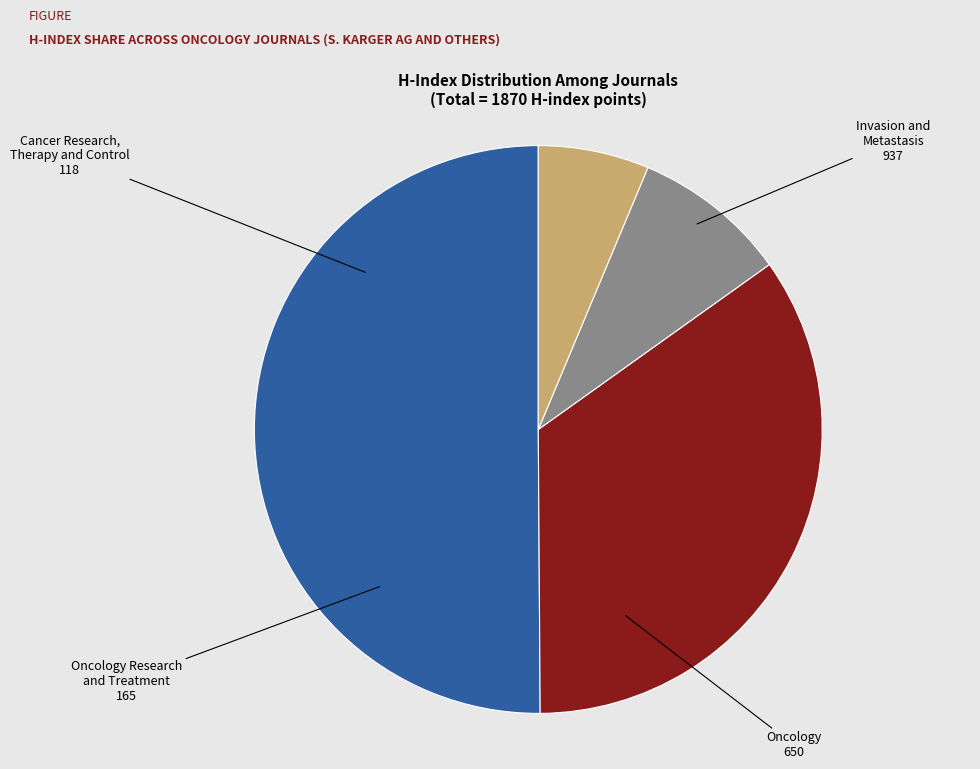

Do Cancer Research, Therapy and Control and Oncology together represent more than half of the pie?

No